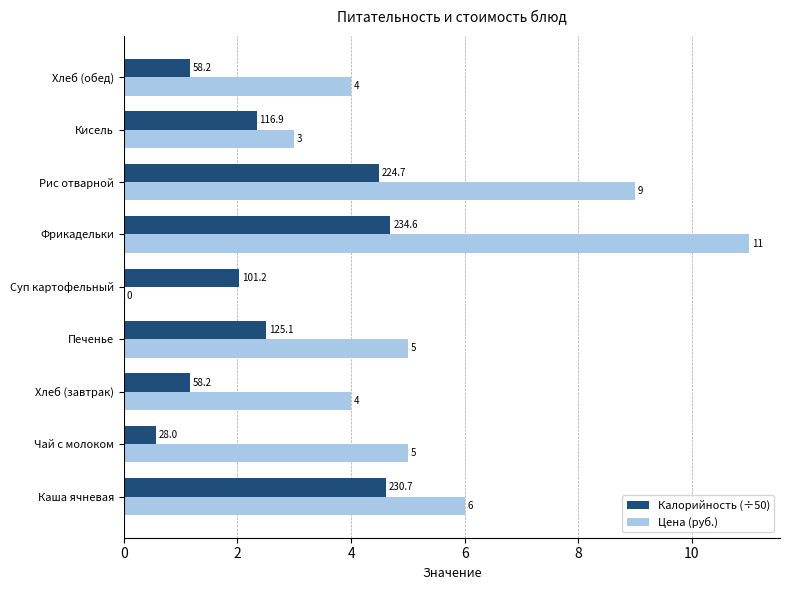

Which series changed the most between Чай с молоком and Фрикадельки?

Цена (руб.)